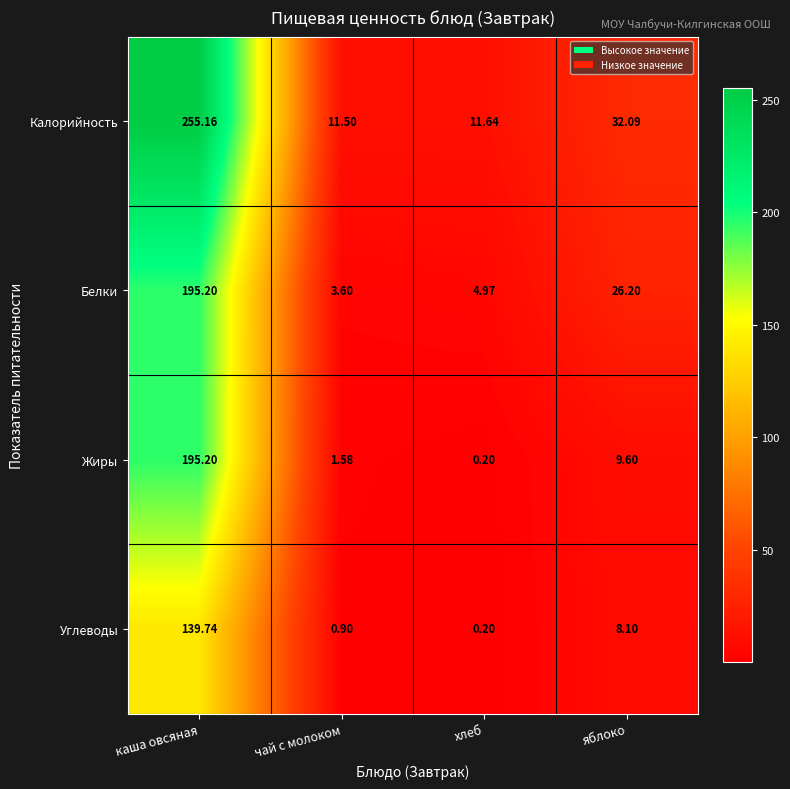

At which label is Углеводы closest to 69?

яблоко